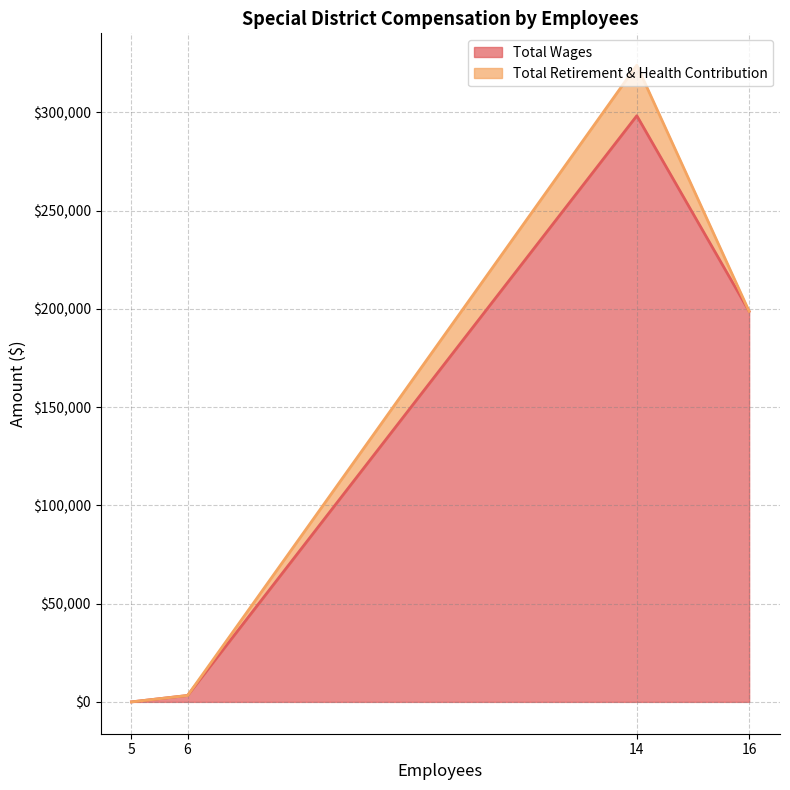

The value of Total Wages at 5 is -90958. True or false?

False